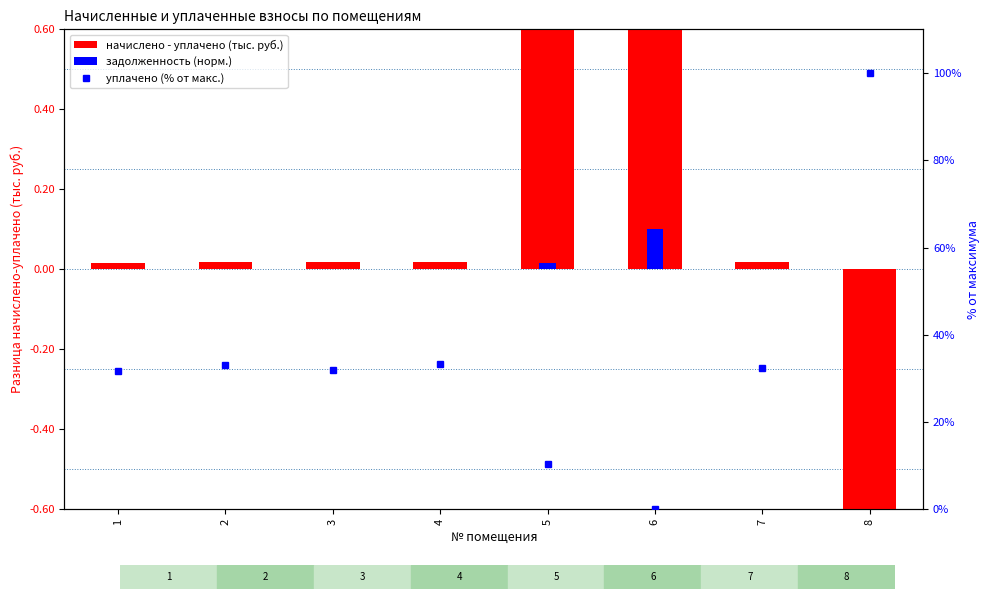

Which has a higher value, 6 or 3?

6